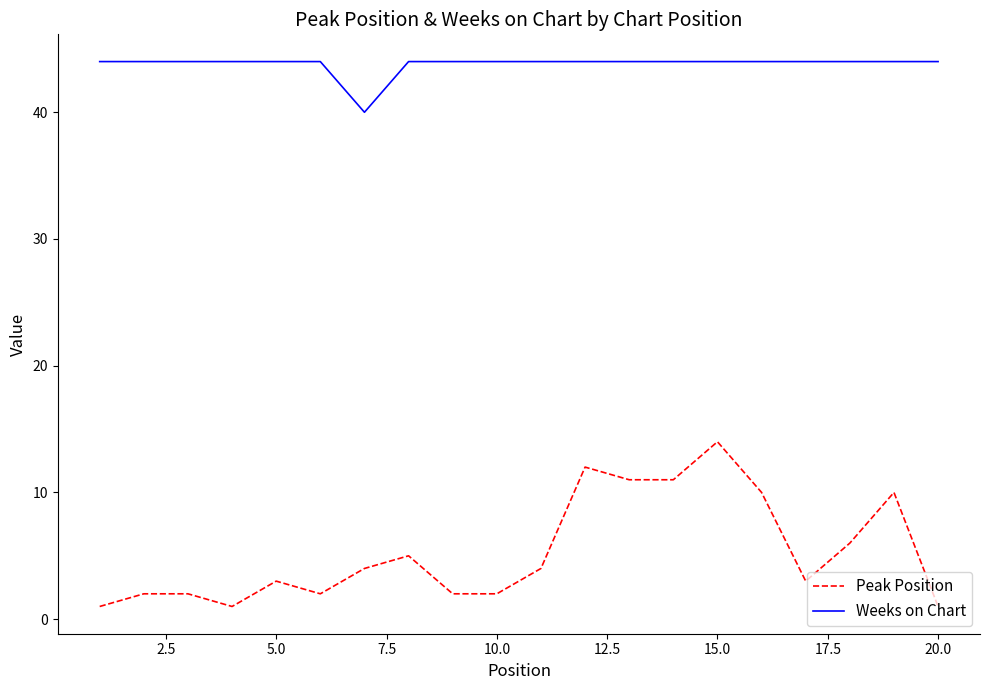

True or false: Peak Position and Weeks on Chart intersect in this chart.

False